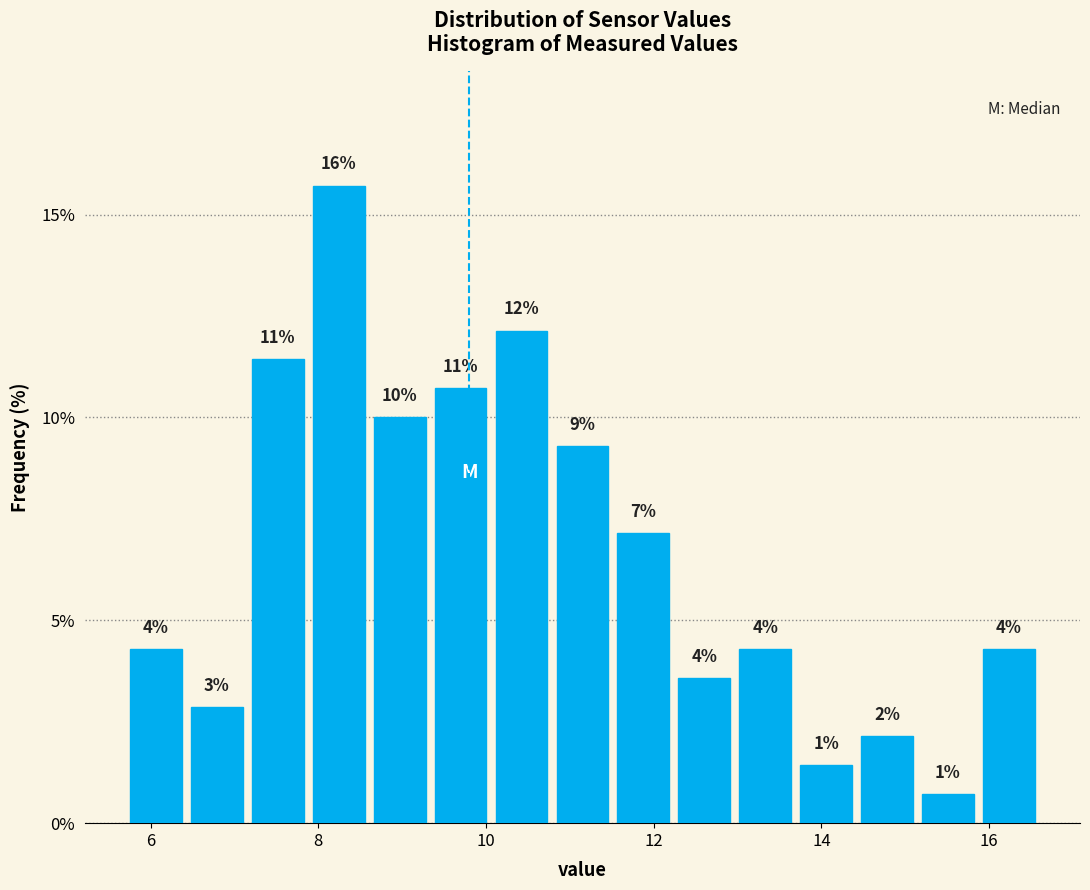

Read against the x-axis, roughly where is the centre of the tallest bar?

8.2